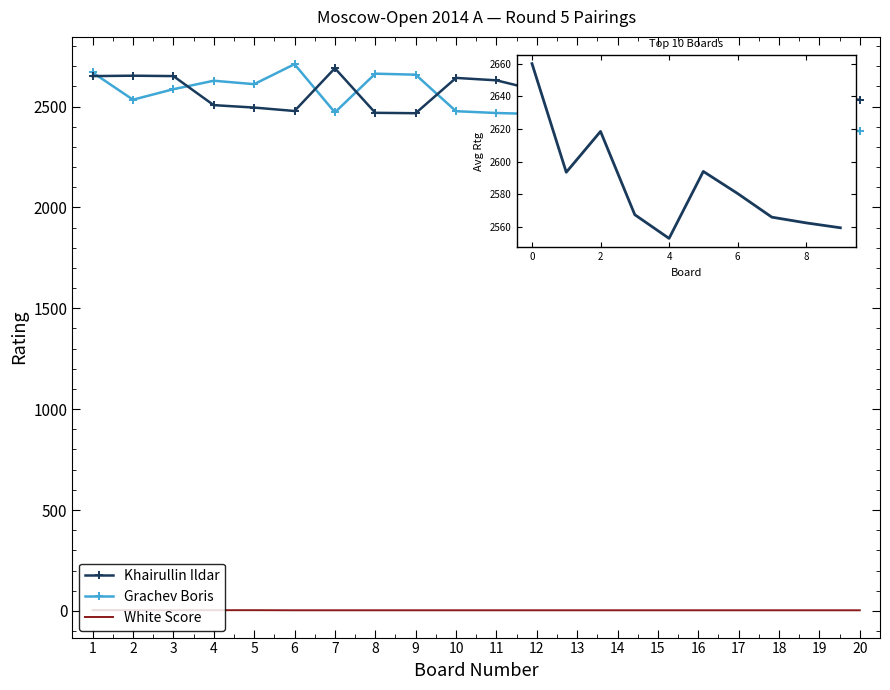

At which category is the sum across all series the highest?

1